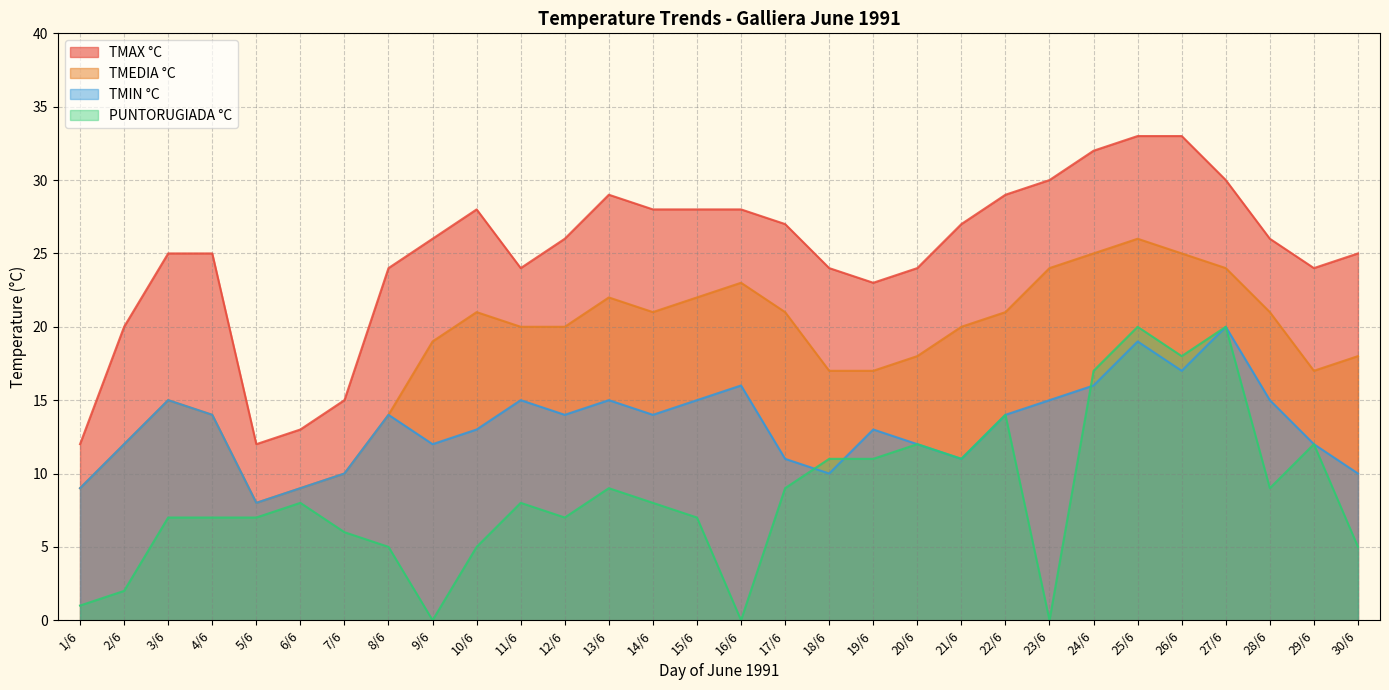

What is the difference between the maximum and minimum values in the TMIN °C series?

12